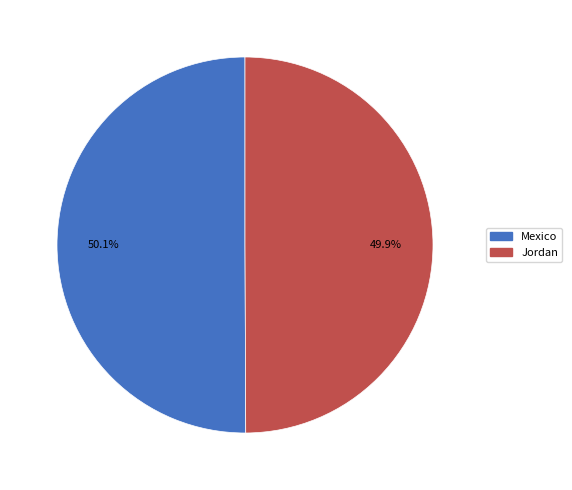

What percentage do Mexico and Jordan together represent?

100.0%